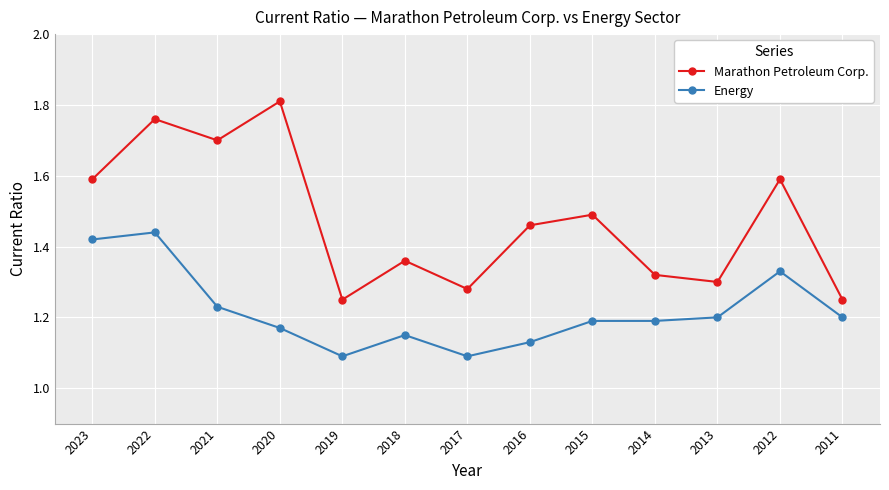

List the series in order of their overall mean, highest first.

Marathon Petroleum Corp., Energy